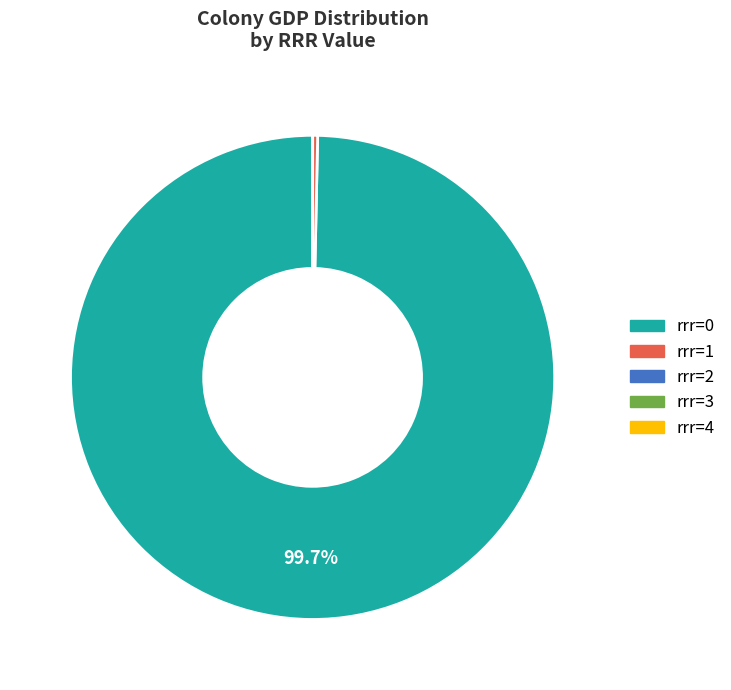

Is there any slice that represents more than half of the pie?

Yes